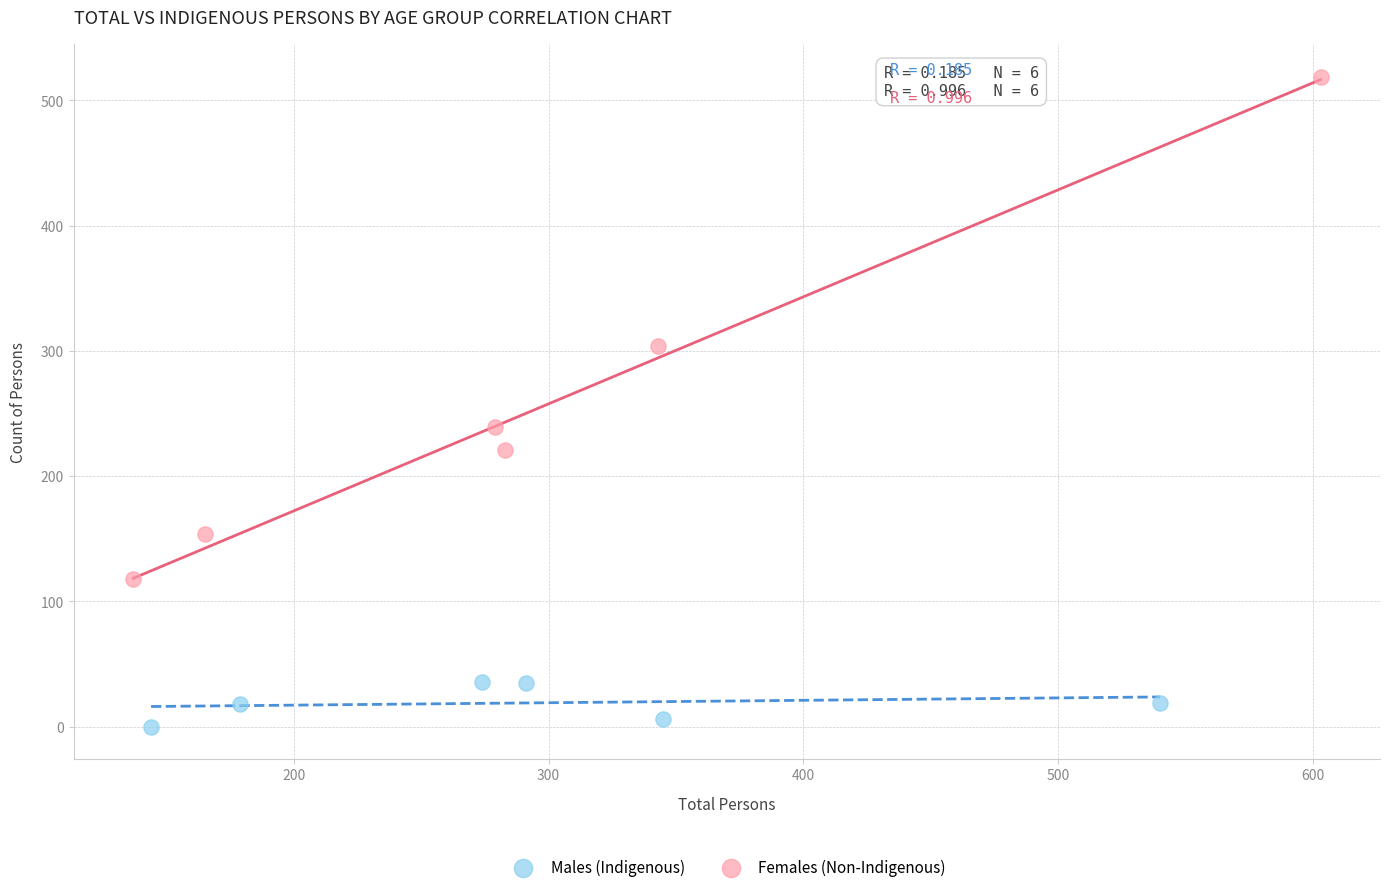

Which series contains the lowest Y value?

Males (Indigenous)